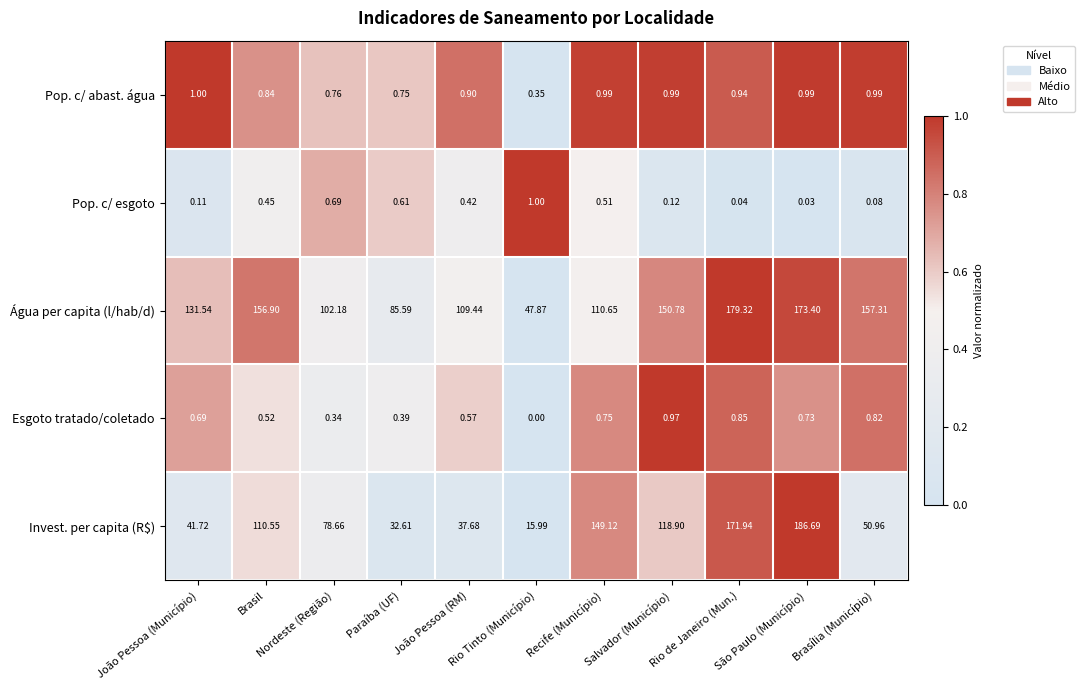

At which category is the sum across all series the highest?

São Paulo (Município)